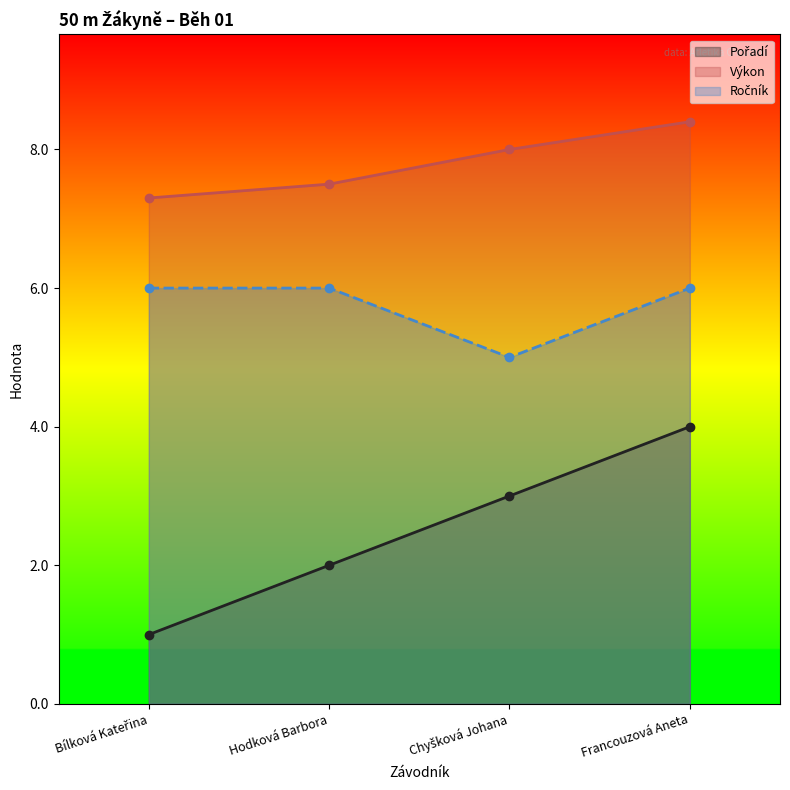

True or false: Ročník and Pořadí intersect in this chart.

False